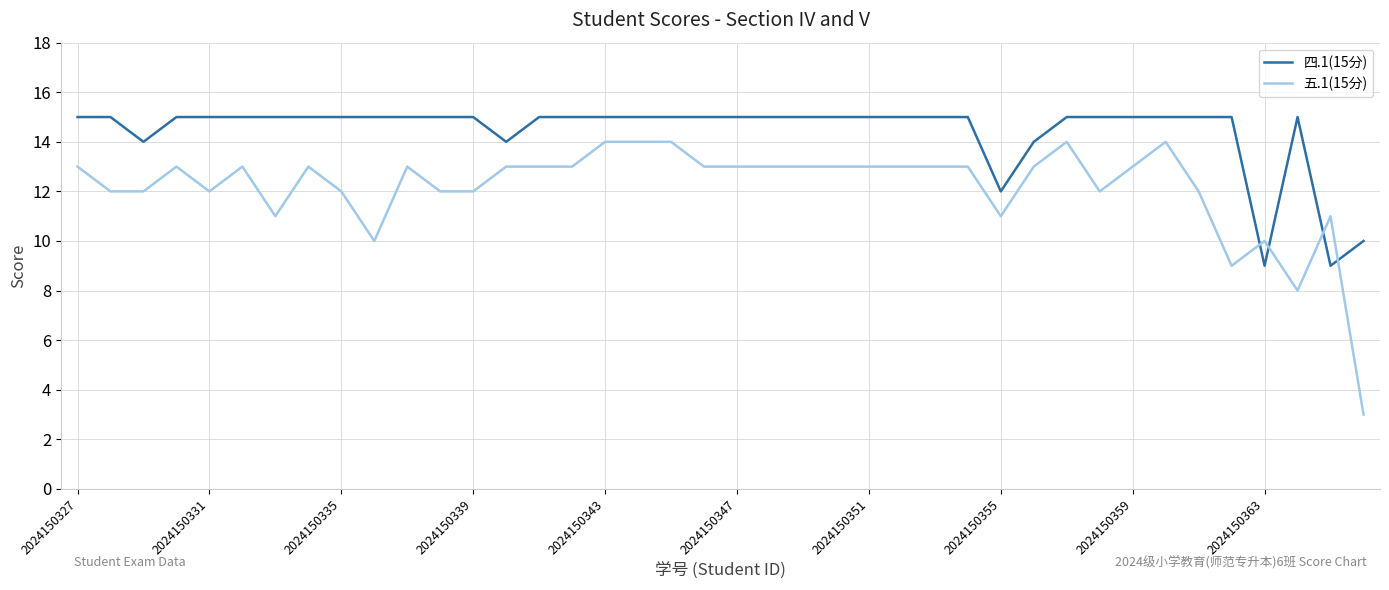

Which series has the widest spread of values?

五.1(15分)